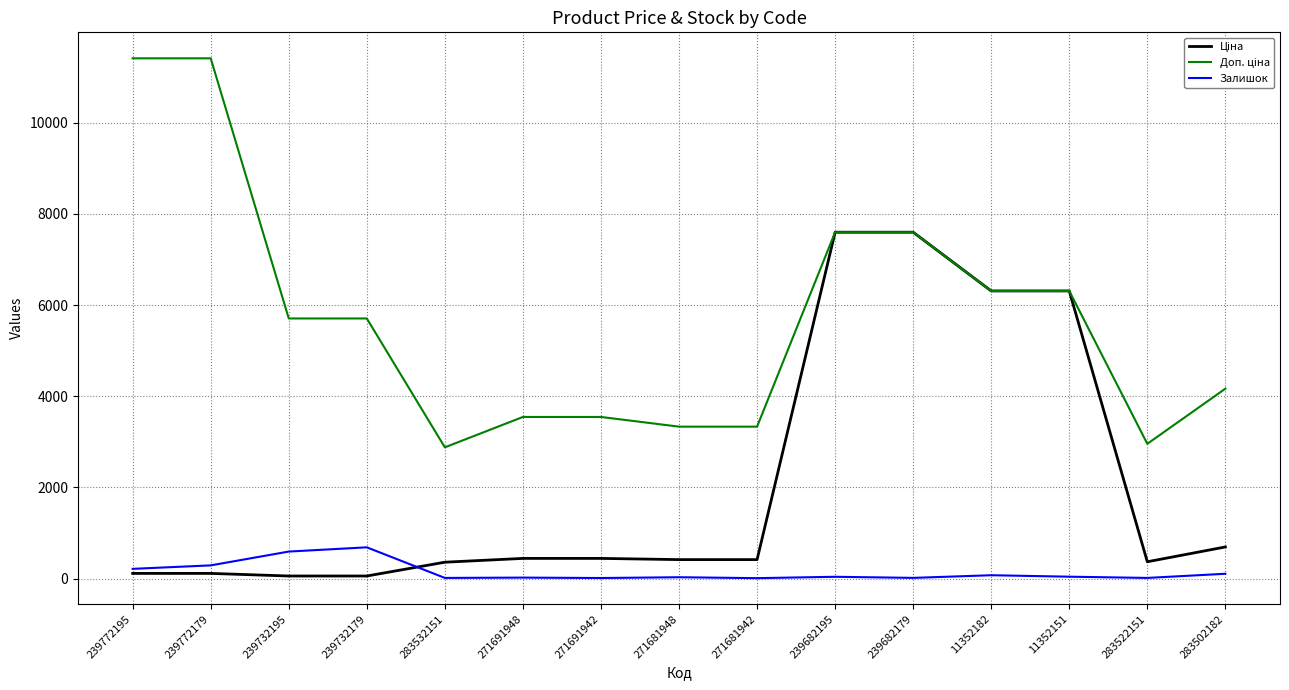

Is it true that Залишок equals 214.0 at 239772195?

True